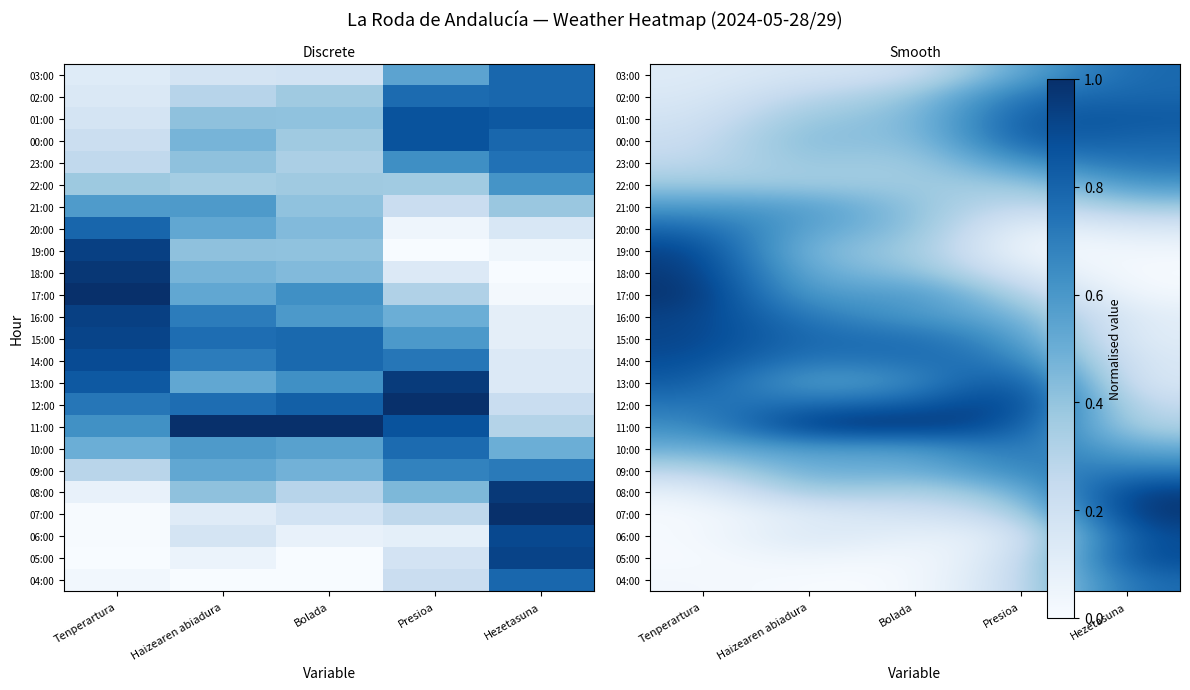

At how many categories does at least one series exceed 0?

5